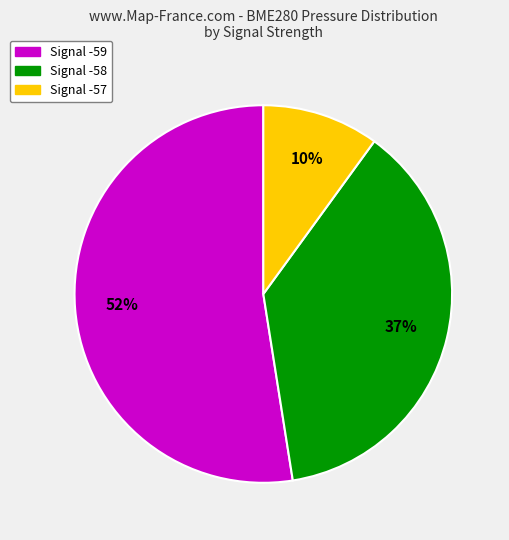

To the nearest percent, what is the average slice percentage?

33%